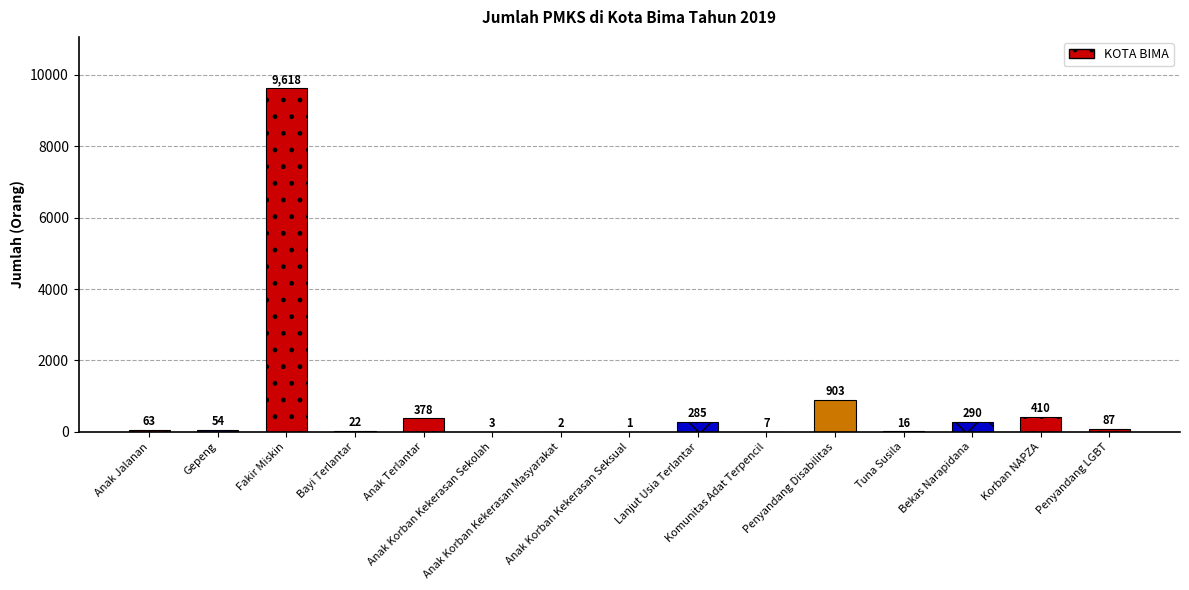

What is the sum of all values?

12139